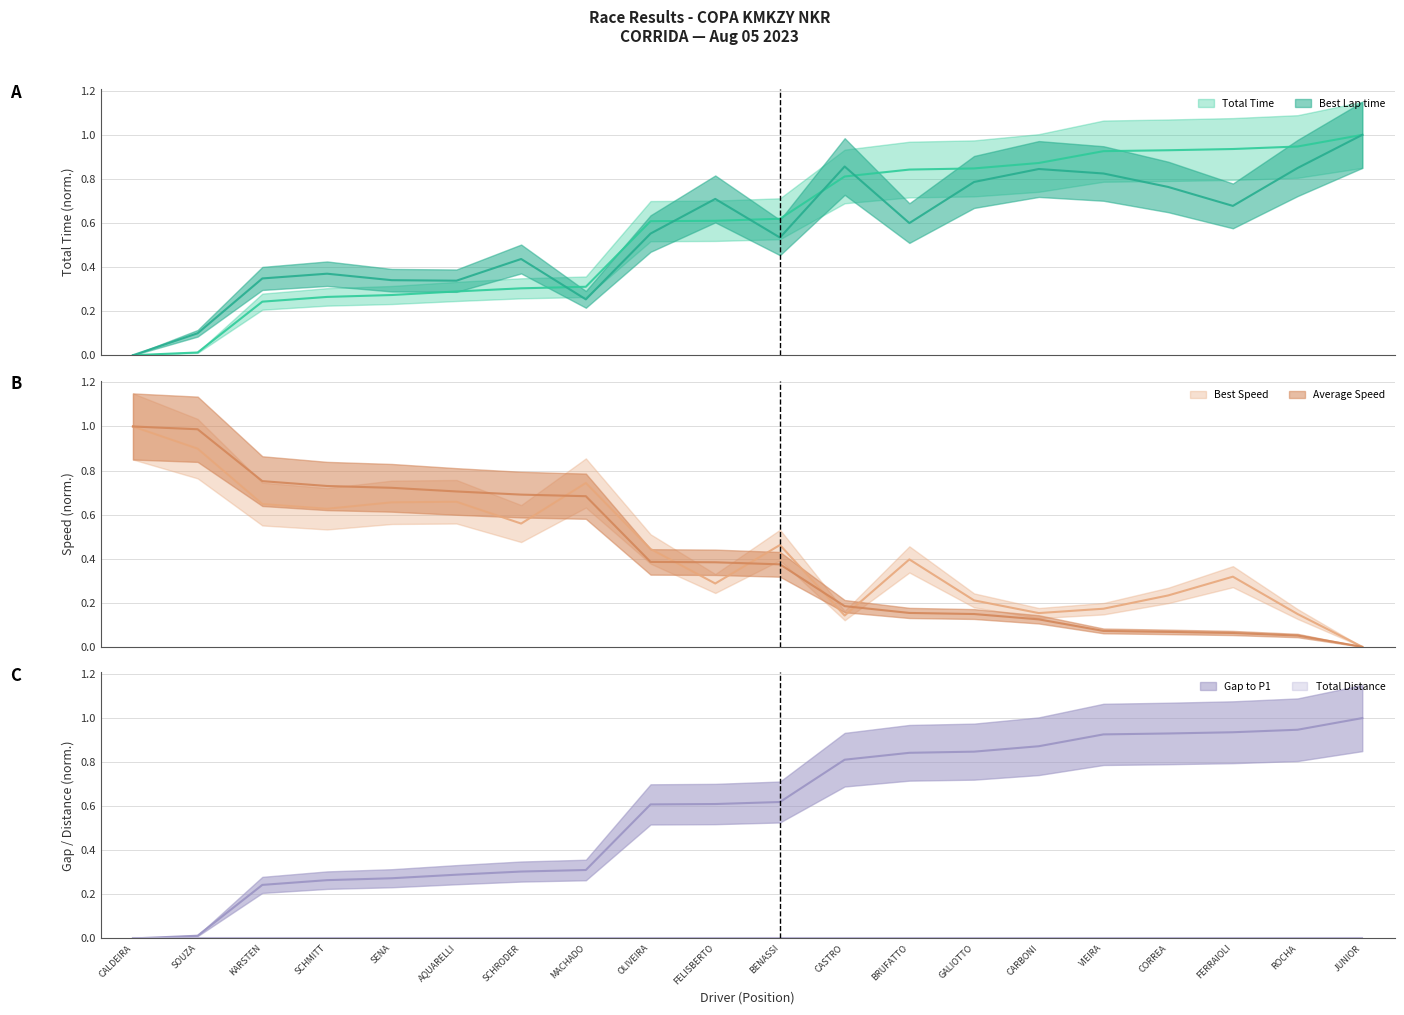

List the labels in order of Gap to P1 value, largest first.

JUNIOR, ROCHA, FERRAIOLI, CORREA, VIEIRA, CARBONI, GALIOTTO, BRUFATTO, CASTRO, BENASSI, FELISBERTO, OLIVEIRA, MACHADO, SCHRODER, AQUARELLI, SENA, SCHMITT, KARSTEN, SOUZA, CALDEIRA